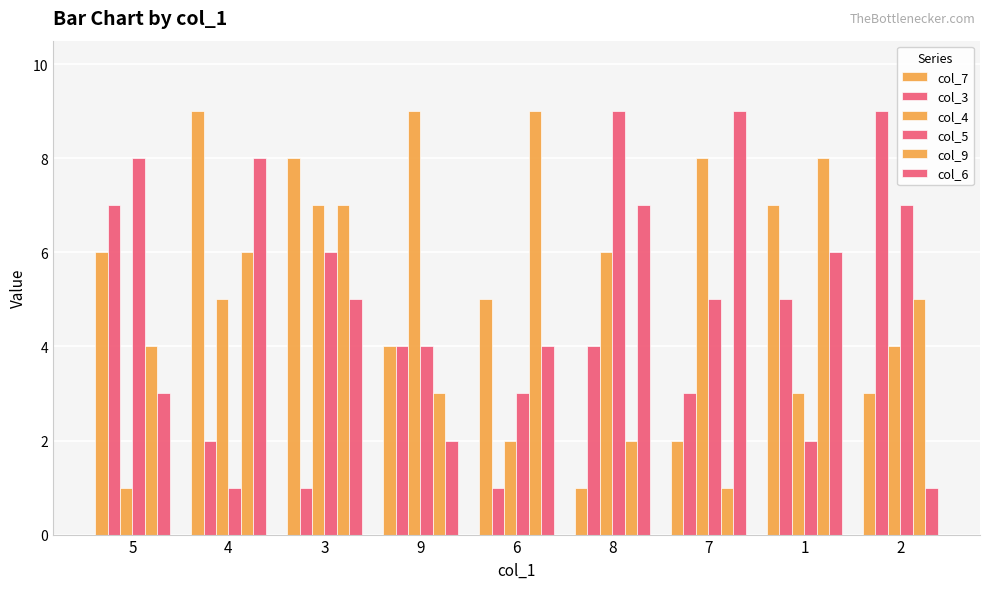

True or false: col_9 has a value of 5 at 2.

True